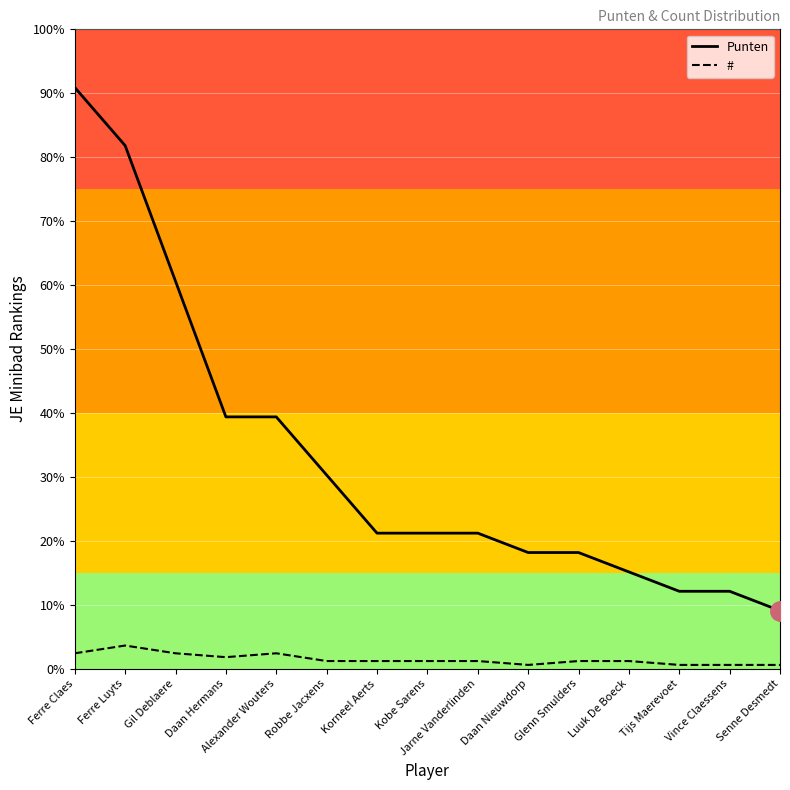

What are all the series names shown in the legend?

Punten, #